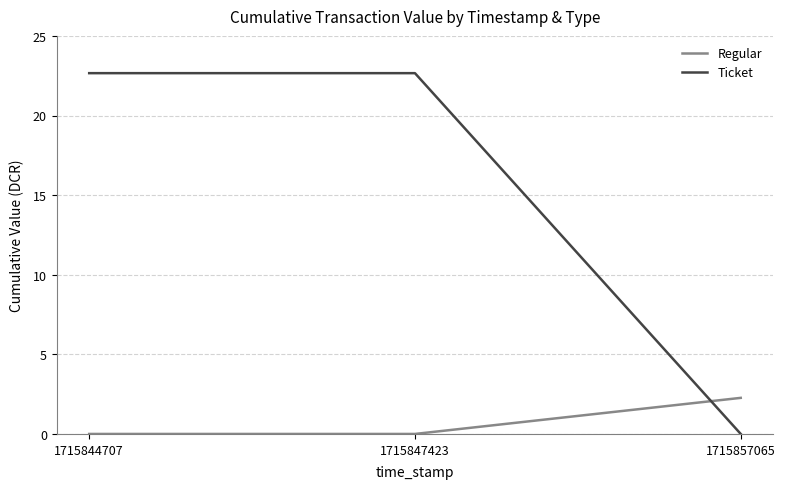

What is the difference between the highest and lowest values at 1715844707?

22.7